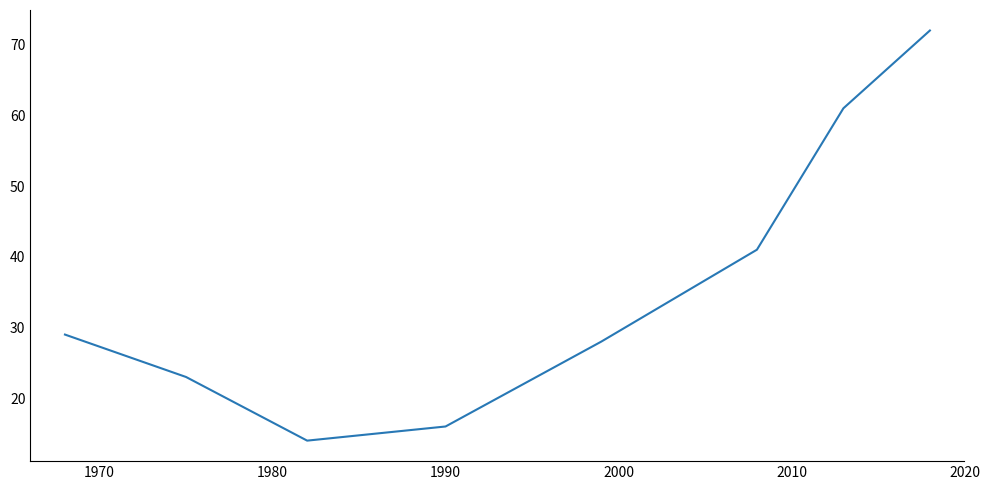

How many categories are shown in the chart?

8